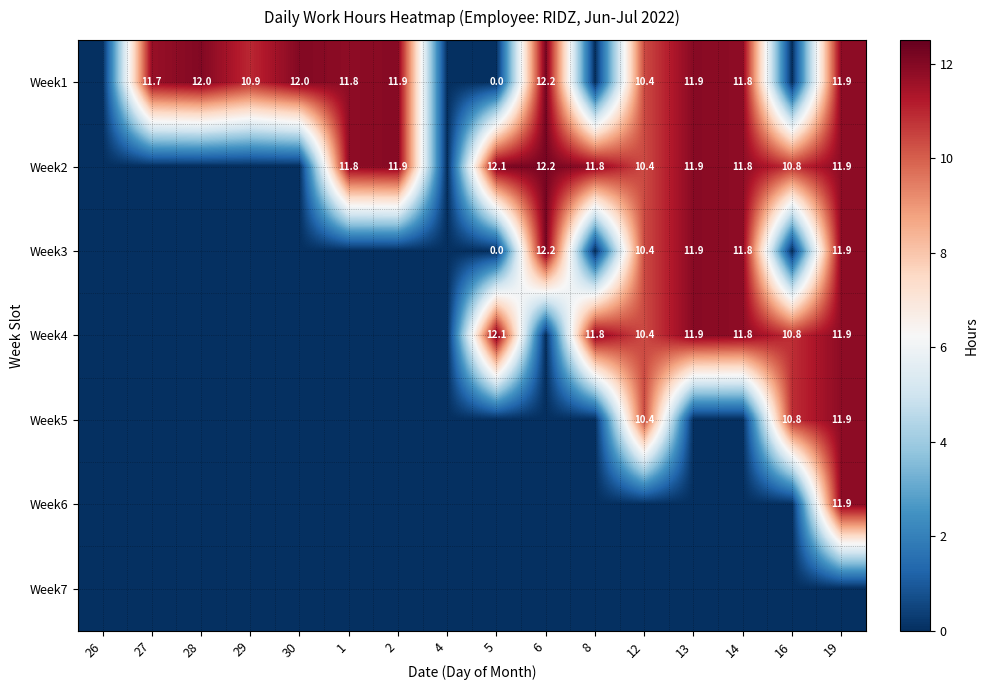

What is the difference between the Week1 values at 5 and 12?

10.4